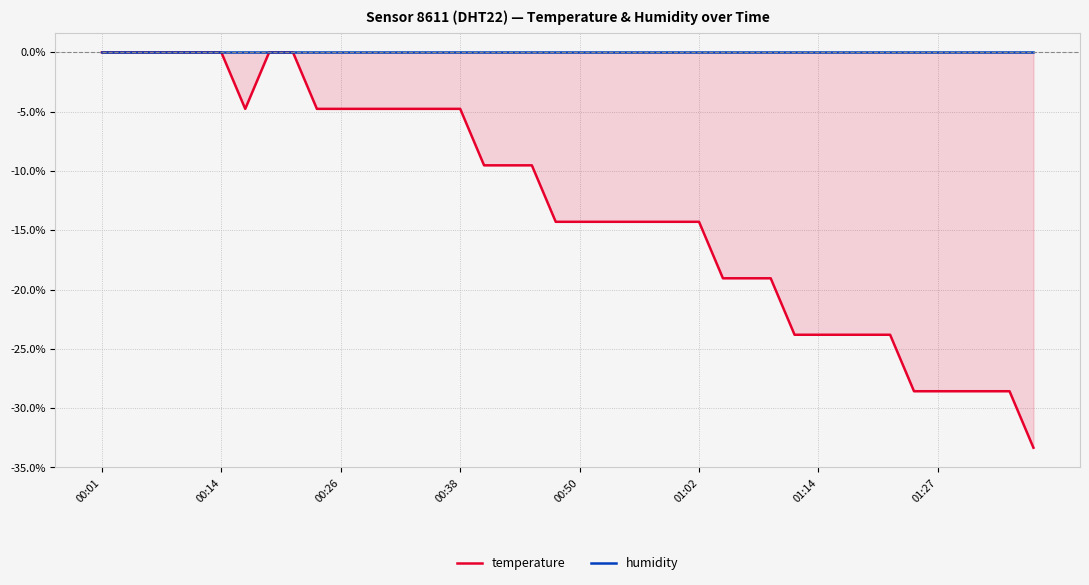

Which category has the lowest value across all series?

39